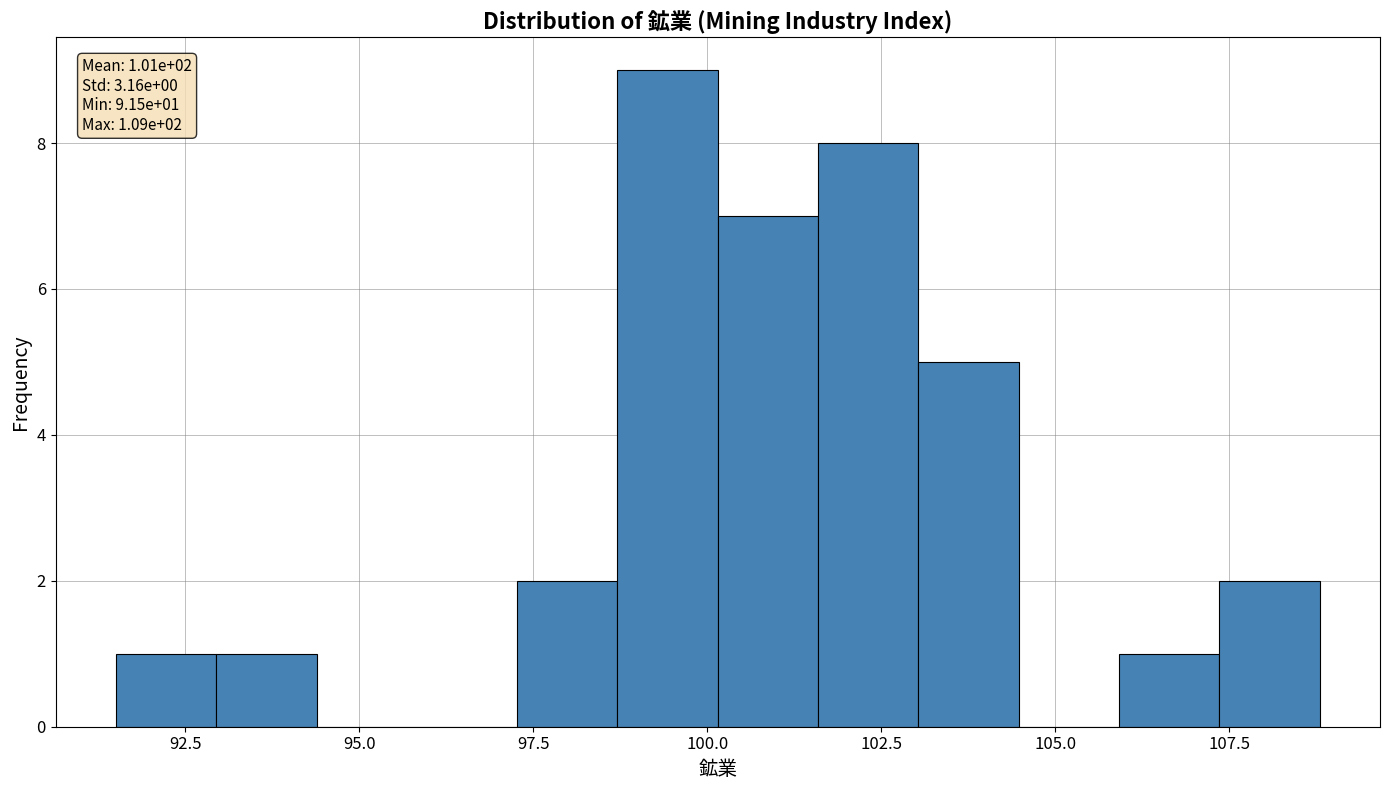

Around what value on the x-axis is the tallest bar? Give the approximate position of its centre, as read against the axis.

99.5